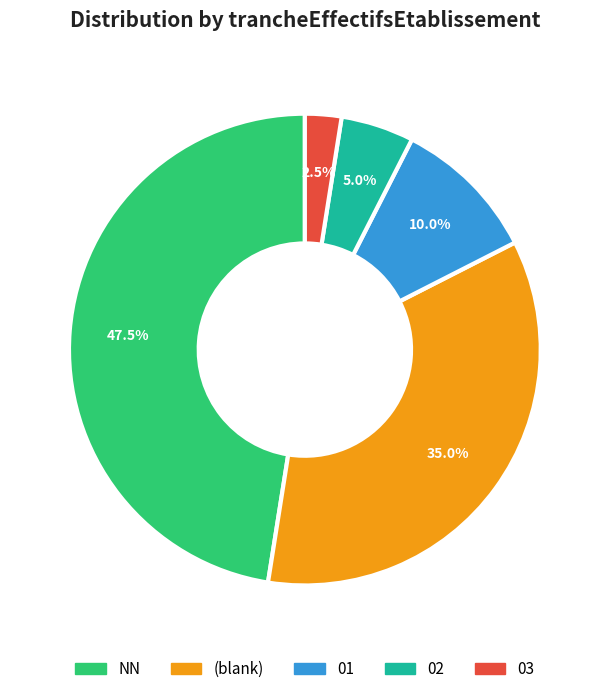

Which slice is the smallest?

03